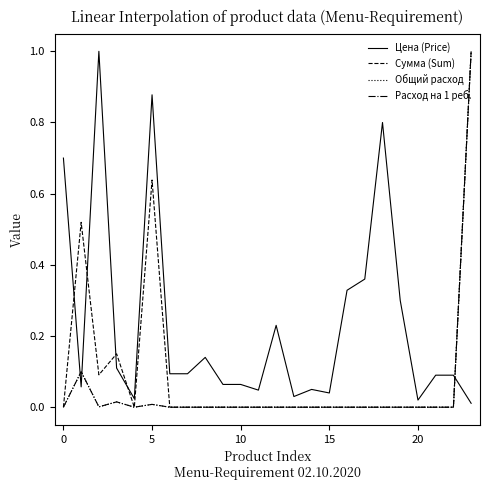

How many lines are shown in the chart?

4